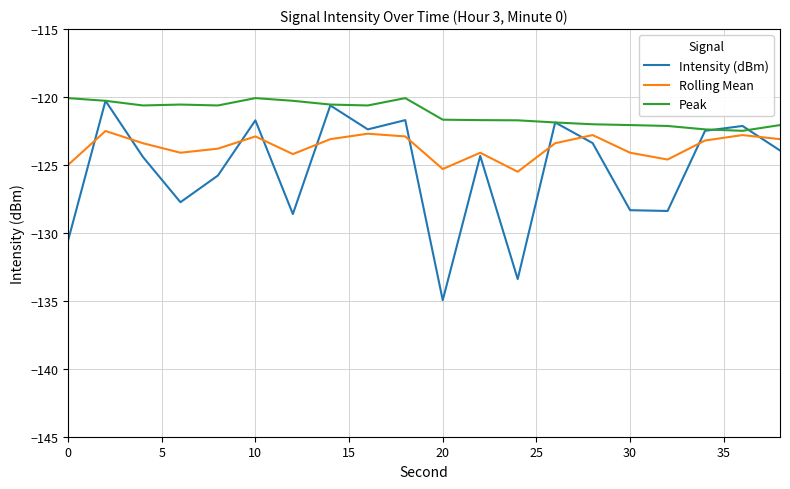

How many categories are shown in the chart?

20